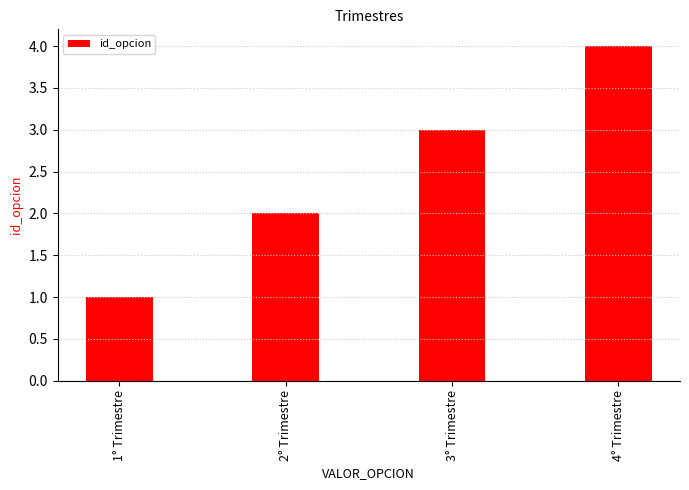

What is the value of the 1st bar from the left?

1